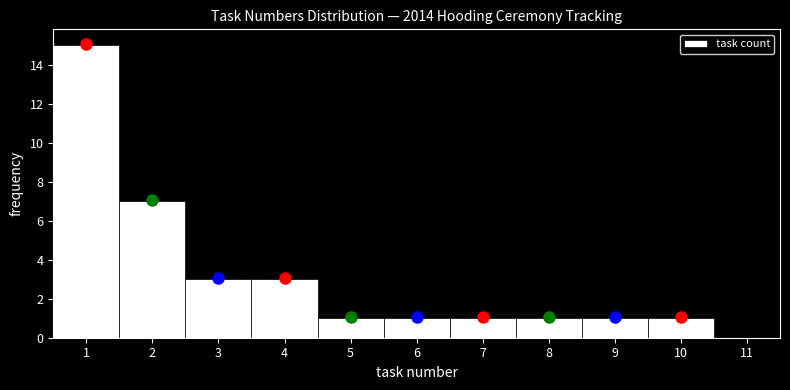

Reading left to right, transcribe this chart: for each bar, give the range it covers on the x-axis and its height. The values are not printed on the chart, so give them approximately, as read against the axis.

0.5 to 1.5: 15
1.5 to 2.5: 7
2.5 to 3.5: 3
3.5 to 4.5: 3
4.5 to 5.5: 1
5.5 to 6.5: 1
6.5 to 7.5: 1
7.5 to 8.5: 1
8.5 to 9.5: 1
9.5 to 10.5: 1
10.5 to 11.5: 0